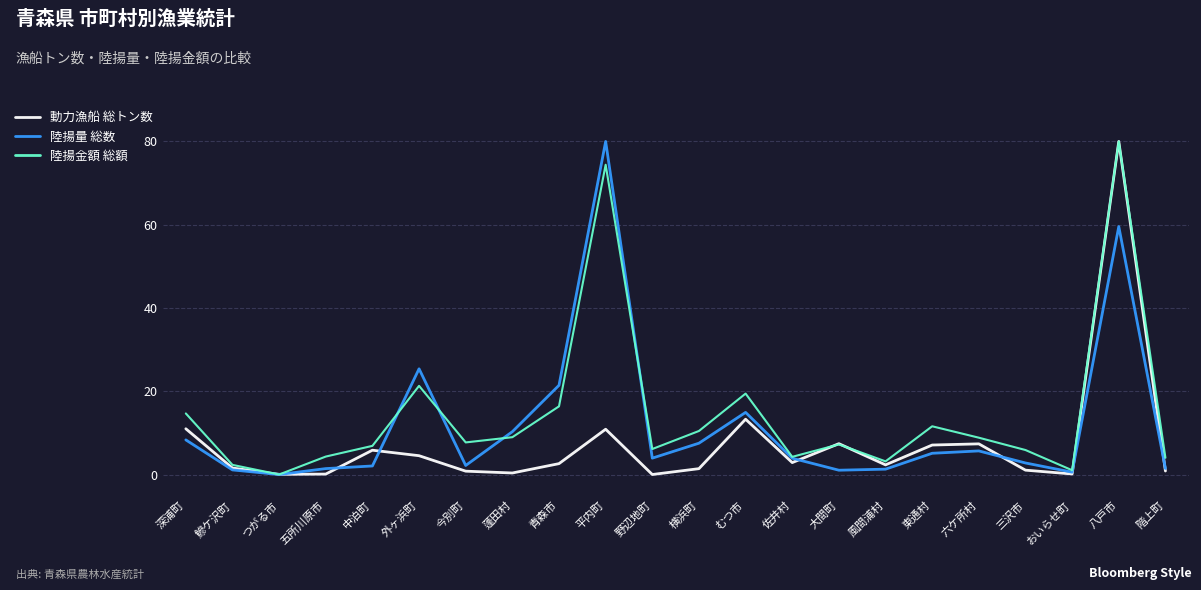

Which series changed the most between 鰺ケ沢町 and 青森市?

陸揚量 総数